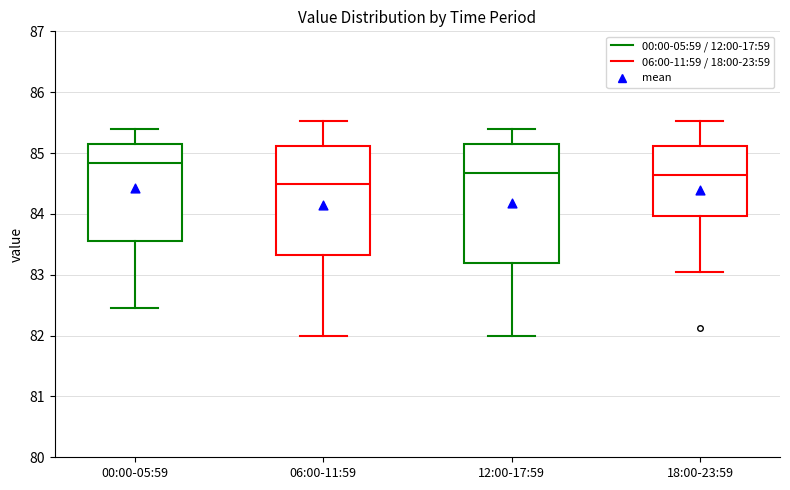

Which box has the highest median line?

00:00-05:59